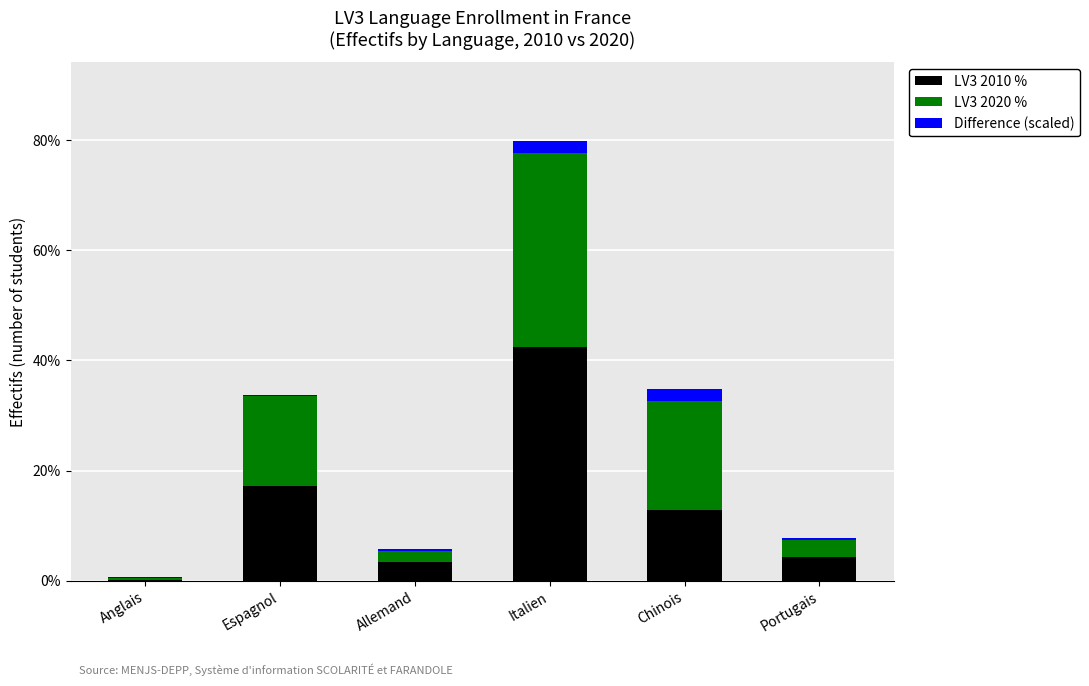

At which category is the sum across all series the highest?

Italien